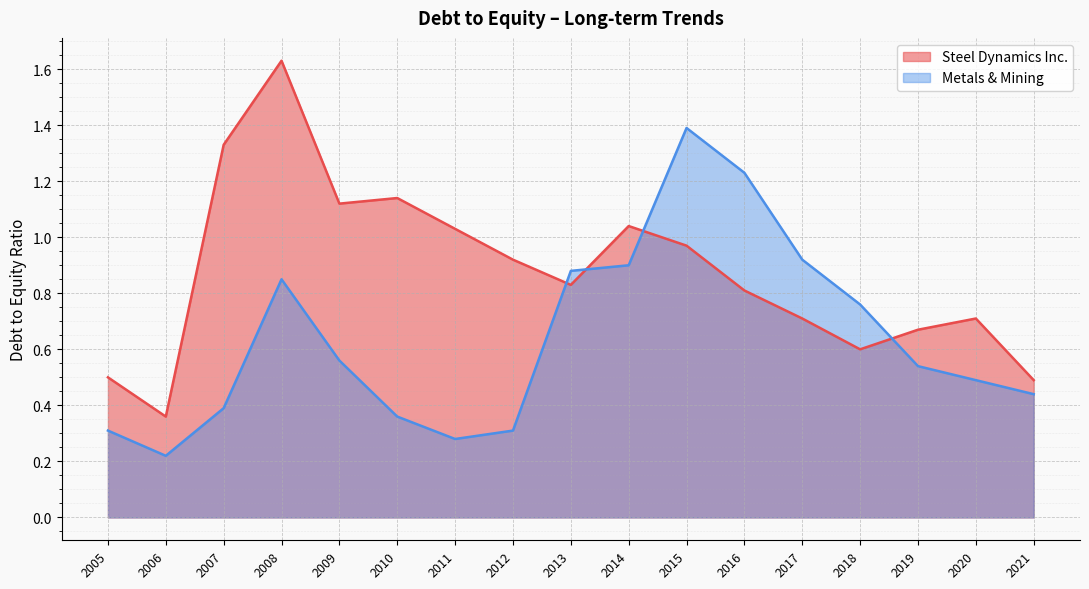

List the labels in order of Steel Dynamics Inc. value, smallest first.

2006, 2021, 2005, 2018, 2019, 2020, 2017, 2016, 2013, 2012, 2015, 2011, 2014, 2009, 2010, 2007, 2008